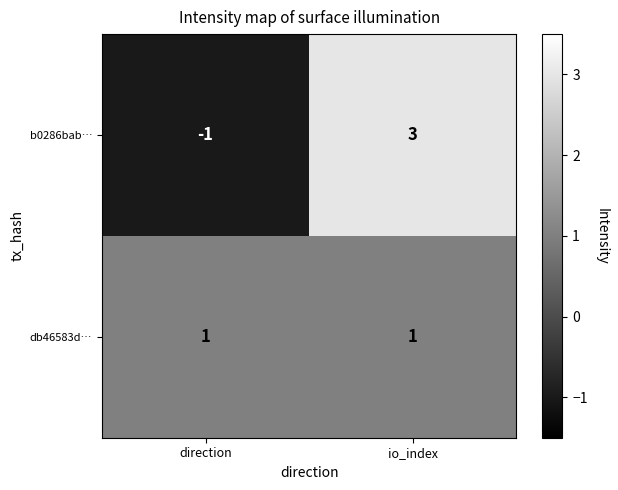

List the series in order of their peak value, highest first.

b0286bab…, db46583d…